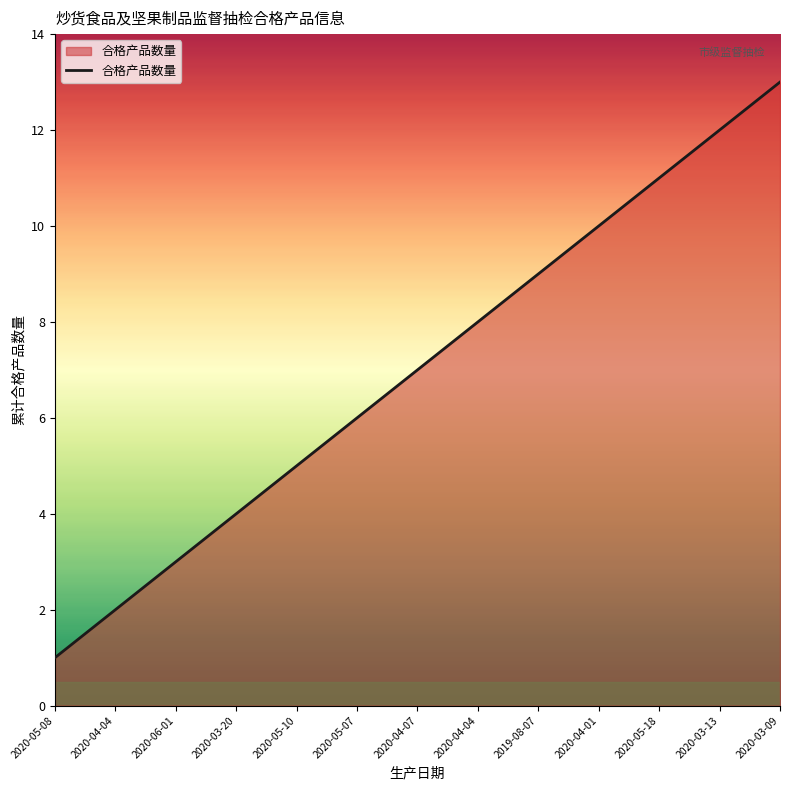

Reading right to left, transcribe all the data shown in this chart.

2020-03-09=13	2020-03-13=12	2020-05-18=11	2020-04-01=10	2019-08-07=9	2020-04-04=8	2020-04-07=7	2020-05-07=6	2020-05-10=5	2020-03-20=4	2020-06-01=3	2020-04-04=2	2020-05-08=1